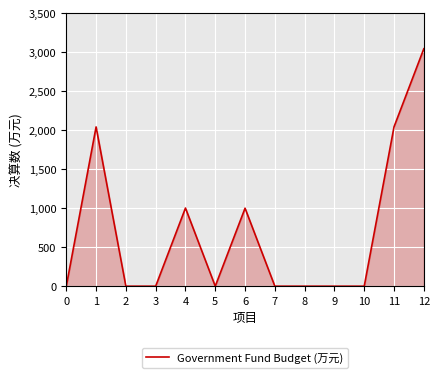

What is the difference between the second highest and minimum values?

2043